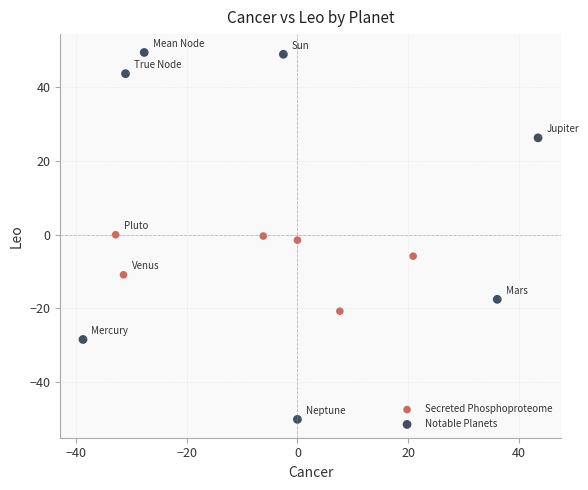

Which series contains the lowest Y value?

Notable Planets